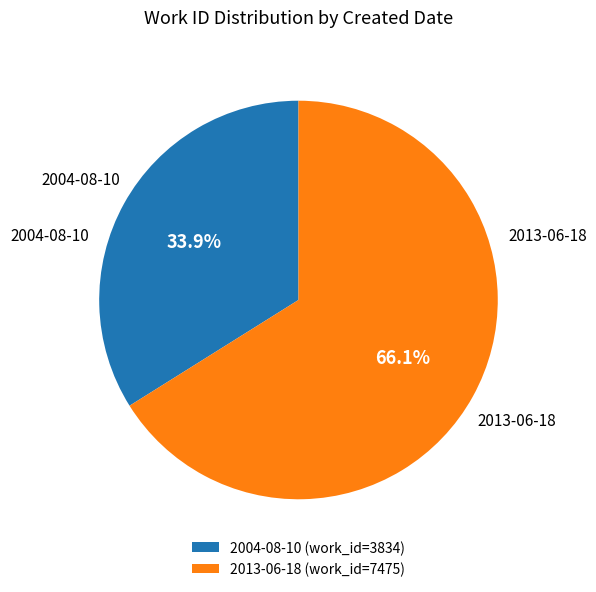

Count the number of slices in the pie.

2